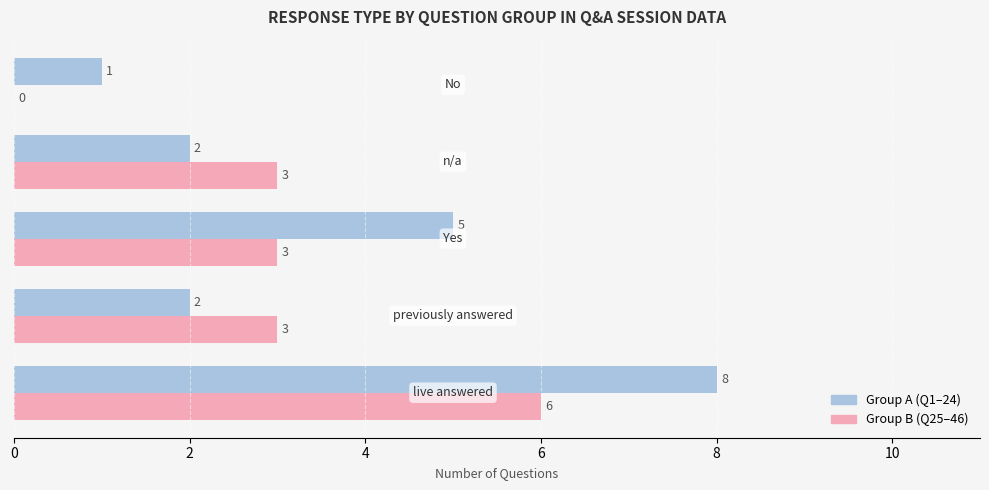

What is the maximum value shown in the chart?

8